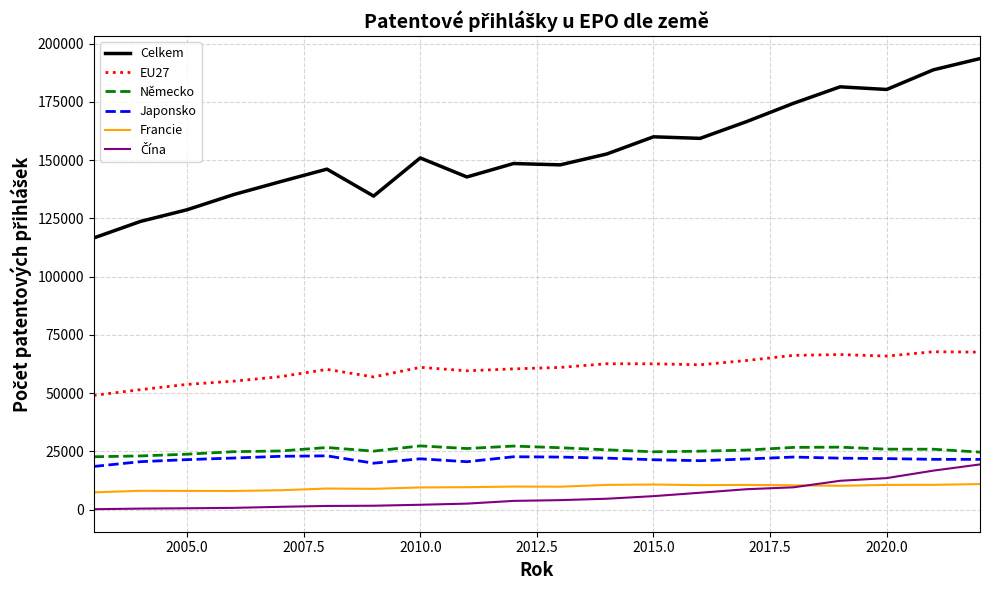

How many distinct data groups are displayed?

6